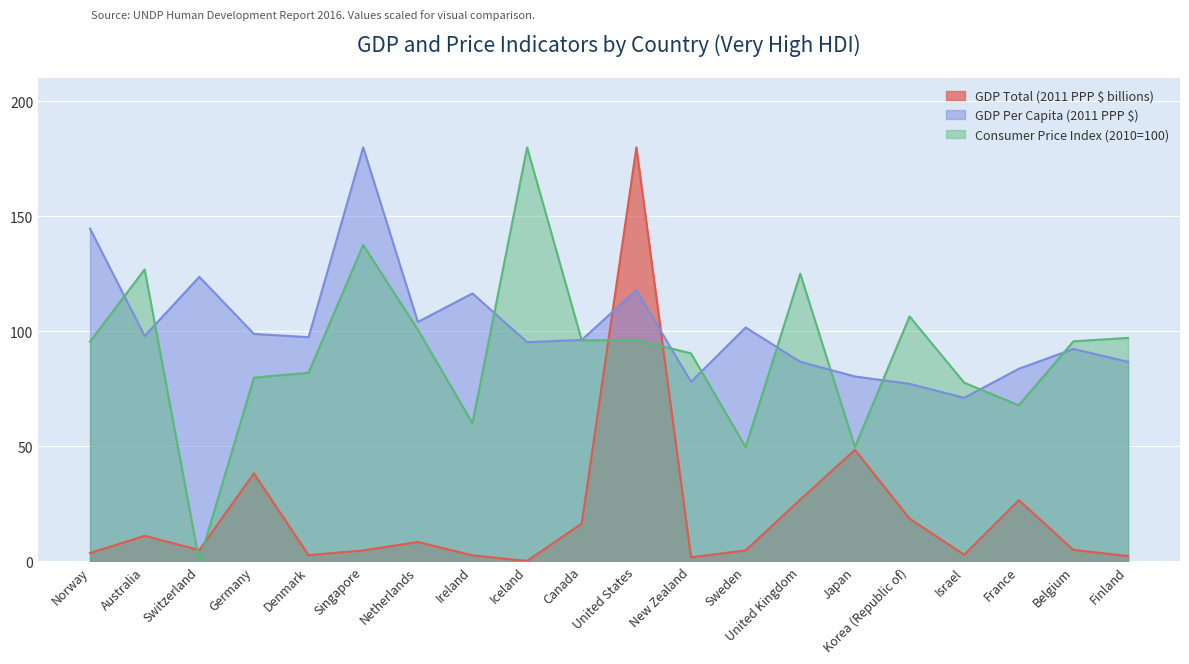

Which category has the highest value in the GDP Total (2011 PPP $ billions) series?

United States